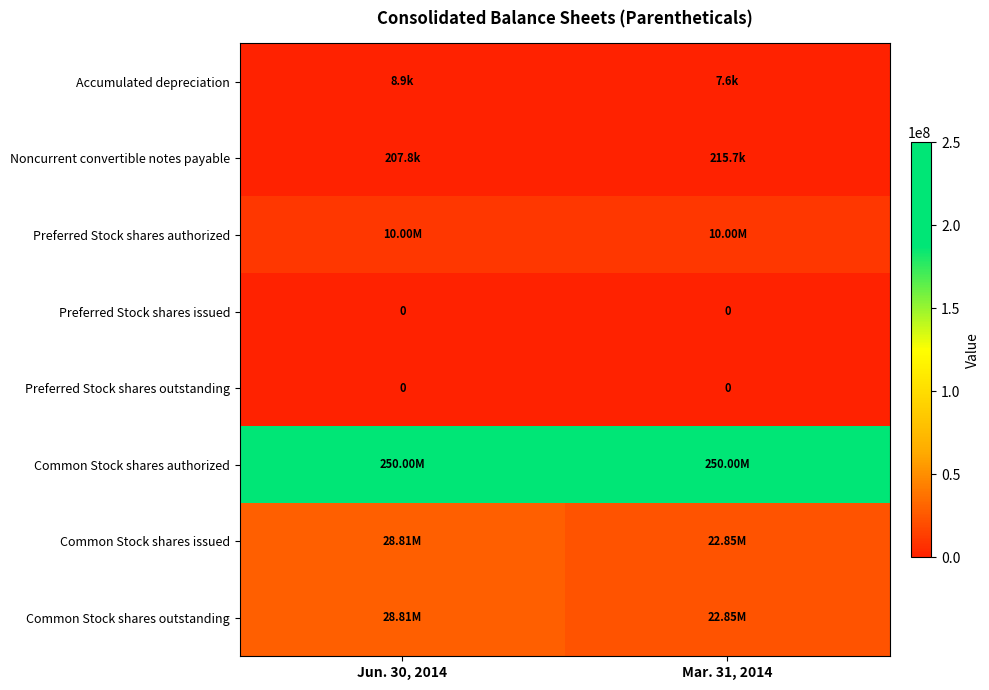

What is the spread (max minus min) of values at Mar. 31, 2014?

250000000